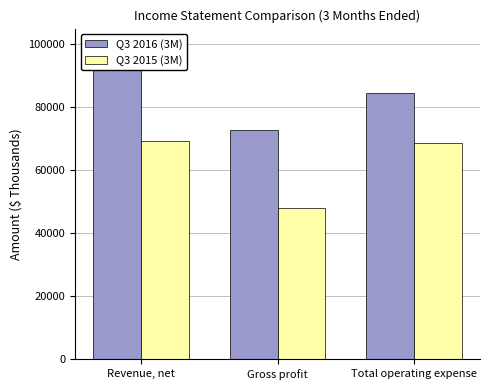

At Gross profit, list the series in order from largest to smallest.

Q3 2016 (3M), Q3 2015 (3M)